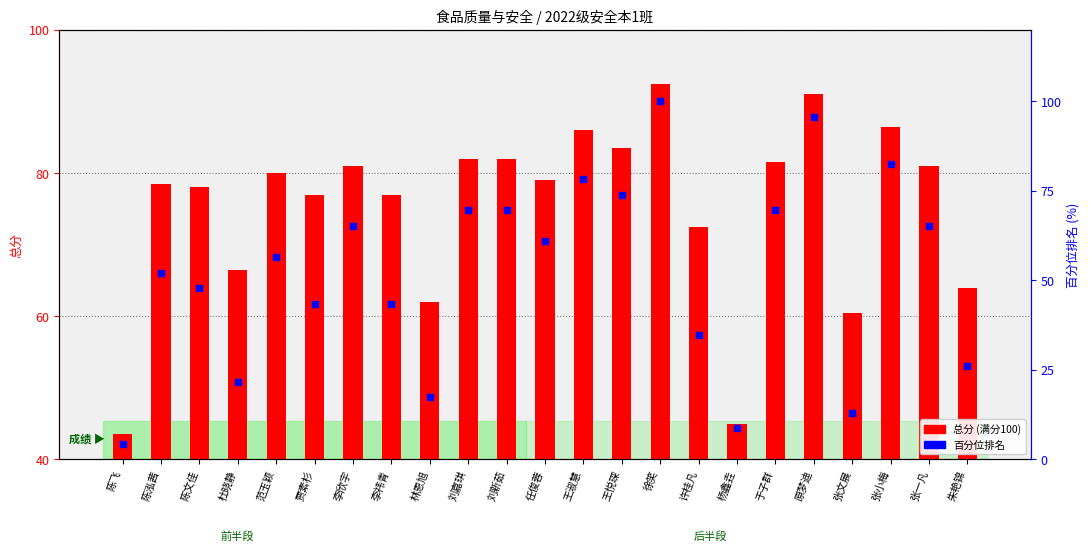

At which category is the sum across all series the highest?

徐笑